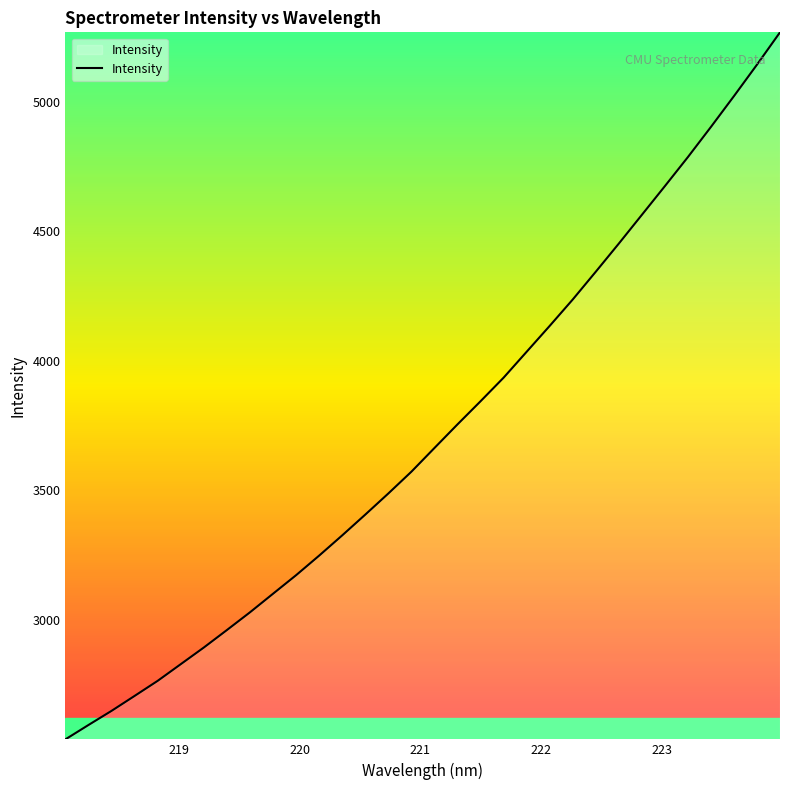

What is the maximum value shown in the chart?

5267.3